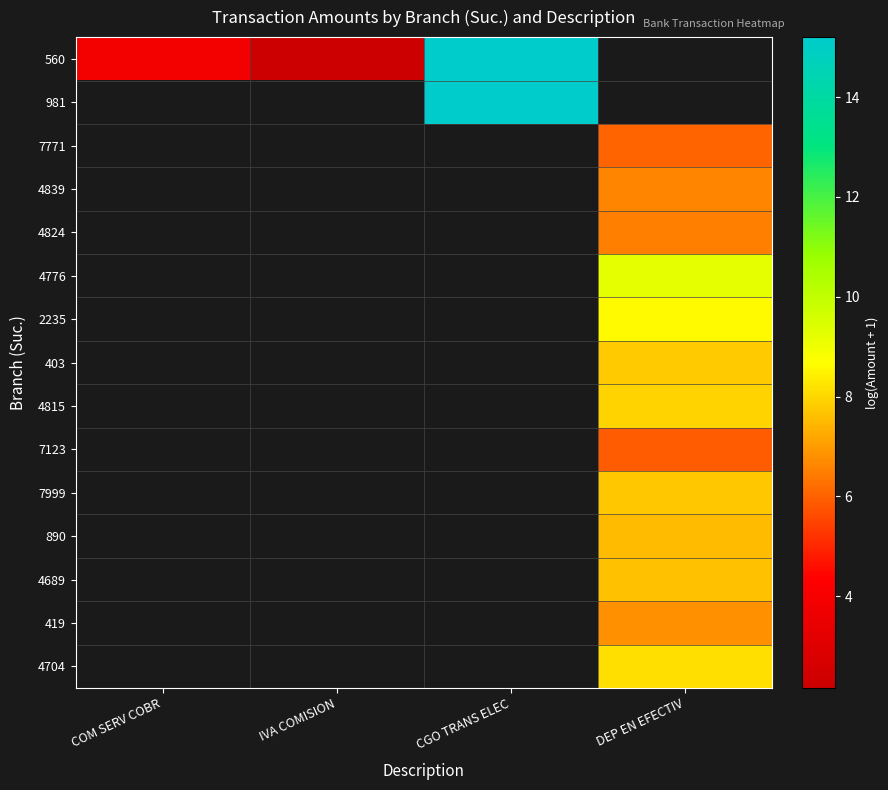

Which series has the widest spread of values?

560